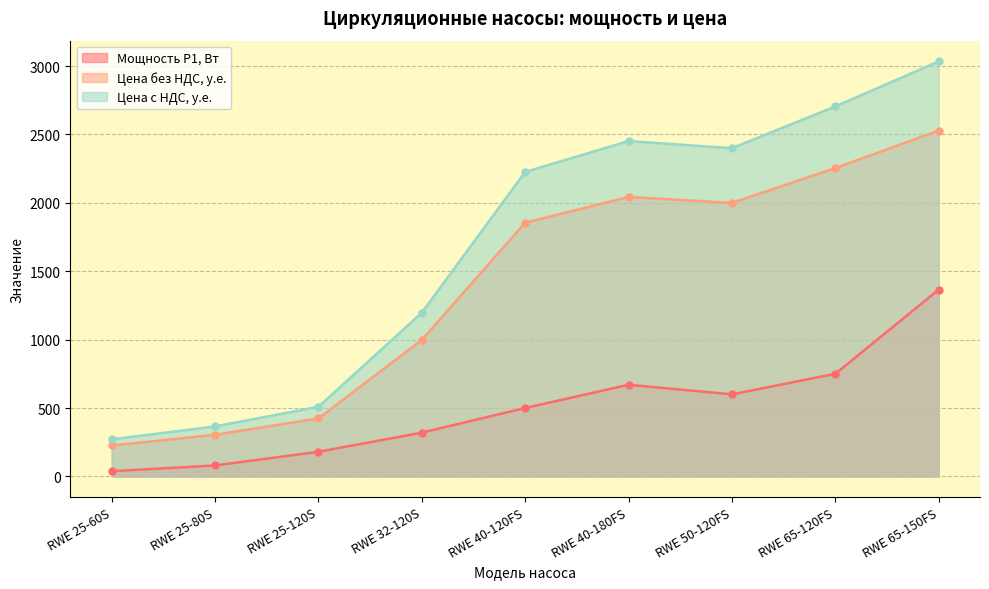

Reading right to left, what are all the values shown in this chart?

Мощность Р1, Вт: RWE 65-150FS=1365.0	RWE 65-120FS=750.0	RWE 50-120FS=600.0	RWE 40-180FS=670.0	RWE 40-120FS=500.0	RWE 32-120S=320.0	RWE 25-120S=180.0	RWE 25-80S=80.0	RWE 25-60S=38.0
Цена без НДС, у.е.: RWE 65-150FS=2528.4	RWE 65-120FS=2254.2	RWE 50-120FS=1999.6	RWE 40-180FS=2043.2	RWE 40-120FS=1854.9	RWE 32-120S=997.2	RWE 25-120S=423.9	RWE 25-80S=304.3	RWE 25-60S=226.1
Цена с НДС, у.е.: RWE 65-150FS=3034.1	RWE 65-120FS=2705.0	RWE 50-120FS=2399.5	RWE 40-180FS=2451.8	RWE 40-120FS=2225.9	RWE 32-120S=1196.6	RWE 25-120S=508.7	RWE 25-80S=365.2	RWE 25-60S=271.3